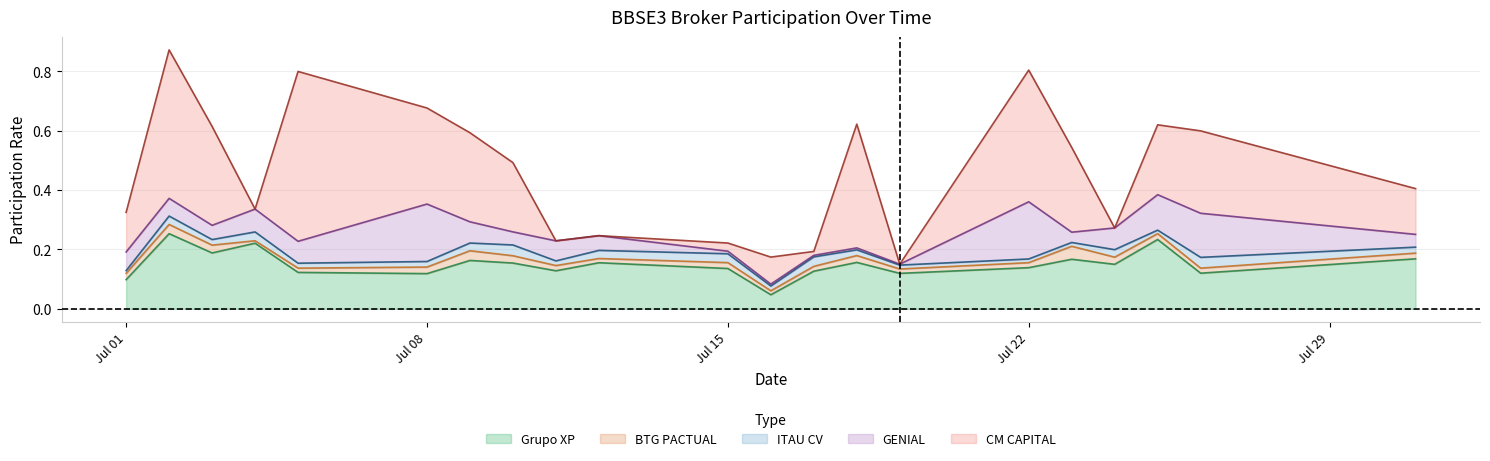

Rank the categories by CM CAPITAL value from highest to lowest.

2024-07-05, 2024-07-02, 2024-07-22, 2024-07-18, 2024-07-03, 2024-07-08, 2024-07-09, 2024-07-23, 2024-07-26, 2024-07-25, 2024-07-10, 2024-07-31, 2024-07-01, 2024-07-16, 2024-07-15, 2024-07-17, 2024-07-04, 2024-07-11, 2024-07-12, 2024-07-19, 2024-07-24